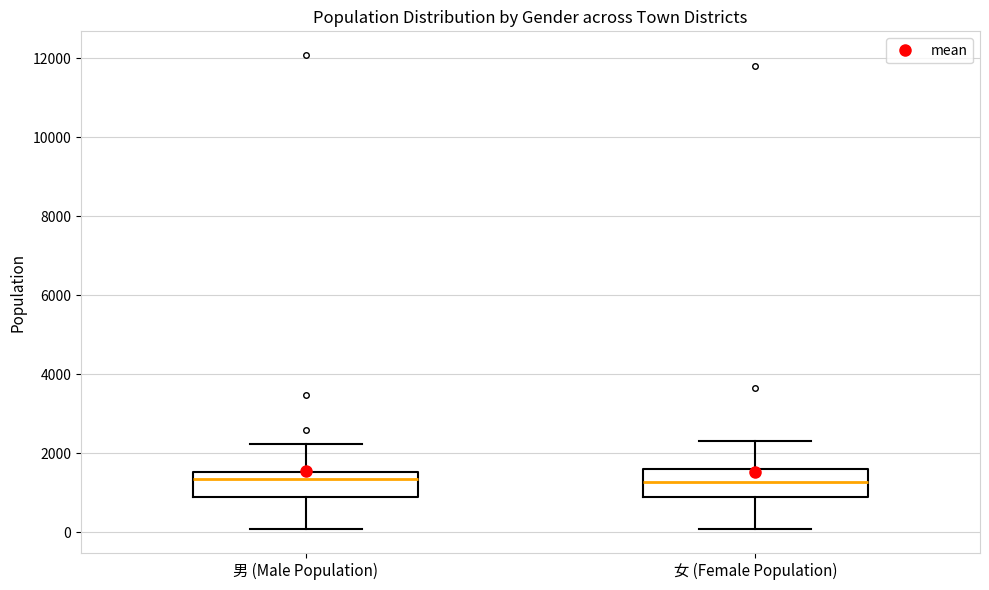

Reading left to right, transcribe this box plot: for each box, give where its median line is, the range the box spans, and where its two whiskers end, as read against the y-axis. The values are not printed on the chart, so give them approximately, as read against the axis.

男 (Male Population): median 1400, box 1000 to 1600, whiskers 0 to 2200
女 (Female Population): median 1200, box 1000 to 1600, whiskers 0 to 2400